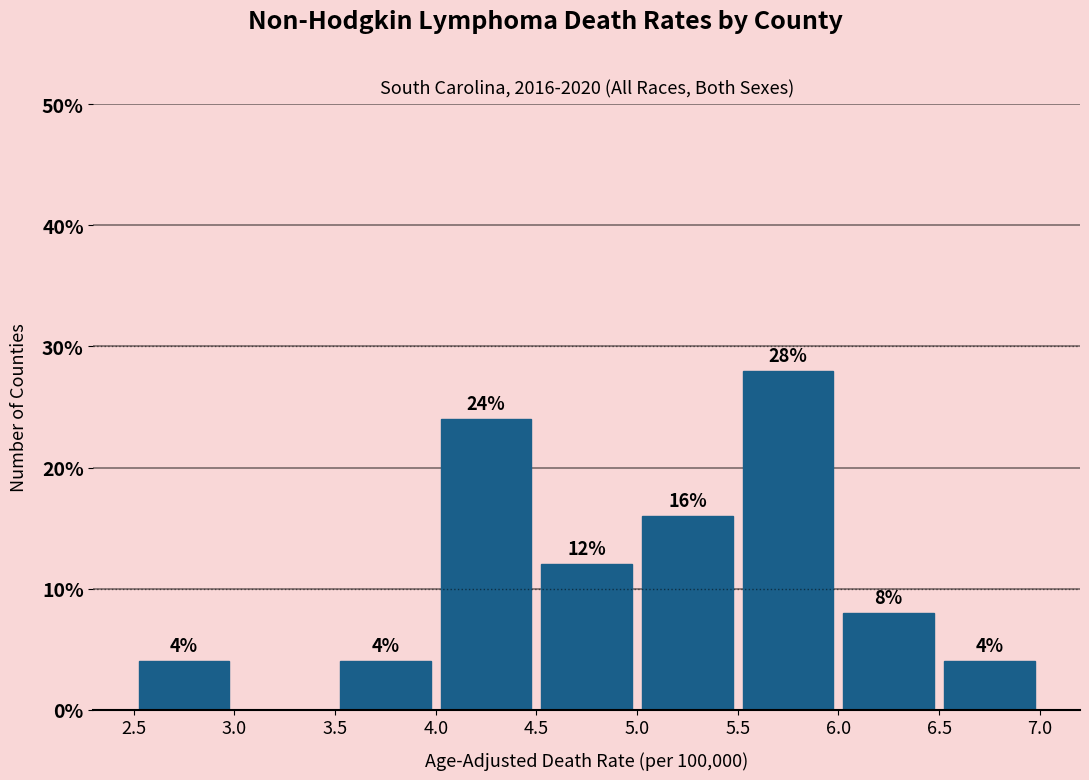

Which range on the x-axis has the tallest bar?

5.5 to 6.0